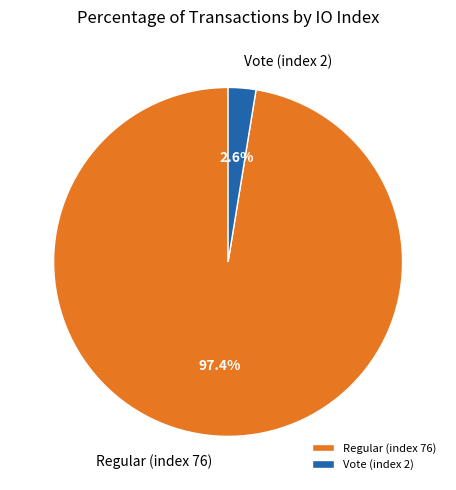

To the nearest percent, what is the combined percentage of Regular (index 76) and Vote (index 2)?

100%